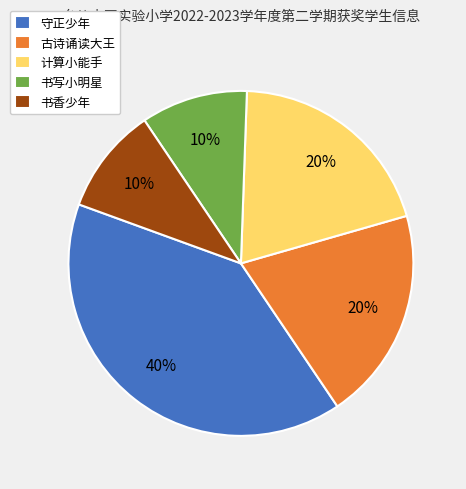

To the nearest percent, what is the difference between the 书写小明星 and 古诗诵读大王 slice percentages?

10%